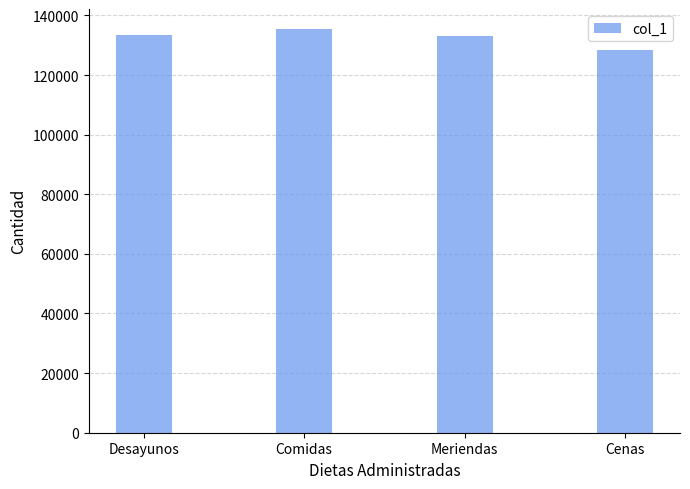

Which label corresponds to the smallest value in the chart?

Cenas